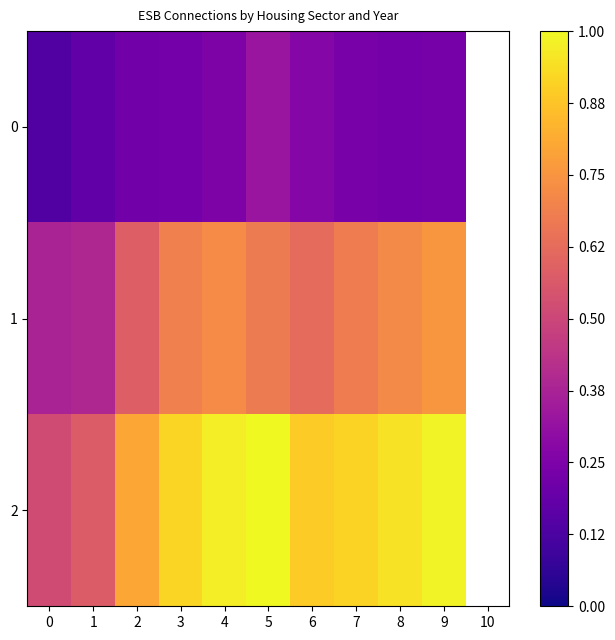

Rank the series at 0 from highest to lowest value.

2, 1, 0